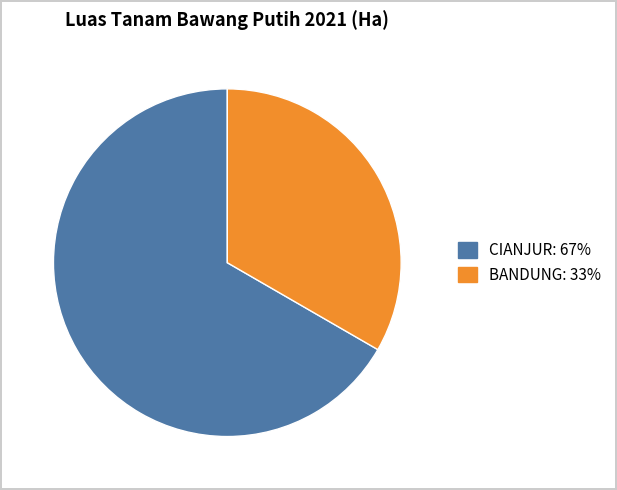

Does any single category account for the majority?

Yes